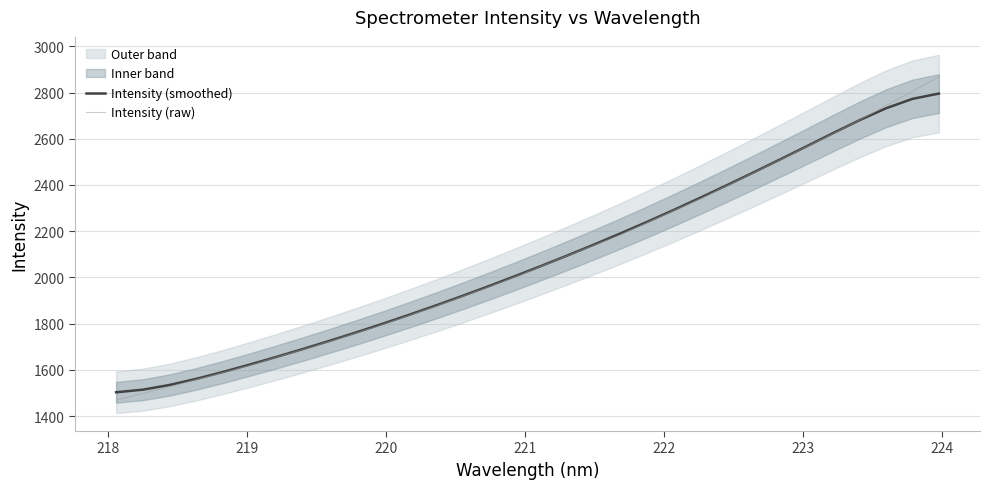

What is the highest value of the Intensity (raw) series?

2868.1